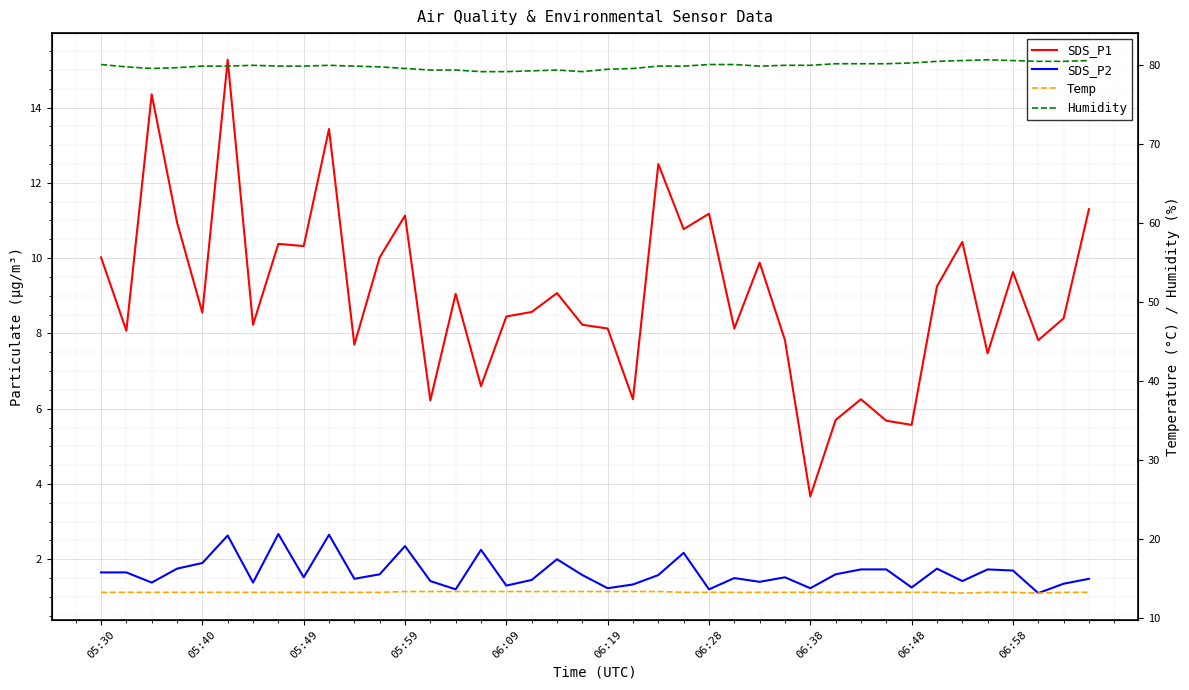

Rank the series at 37 from lowest to highest value.

SDS_P2, SDS_P1, Temp, Humidity